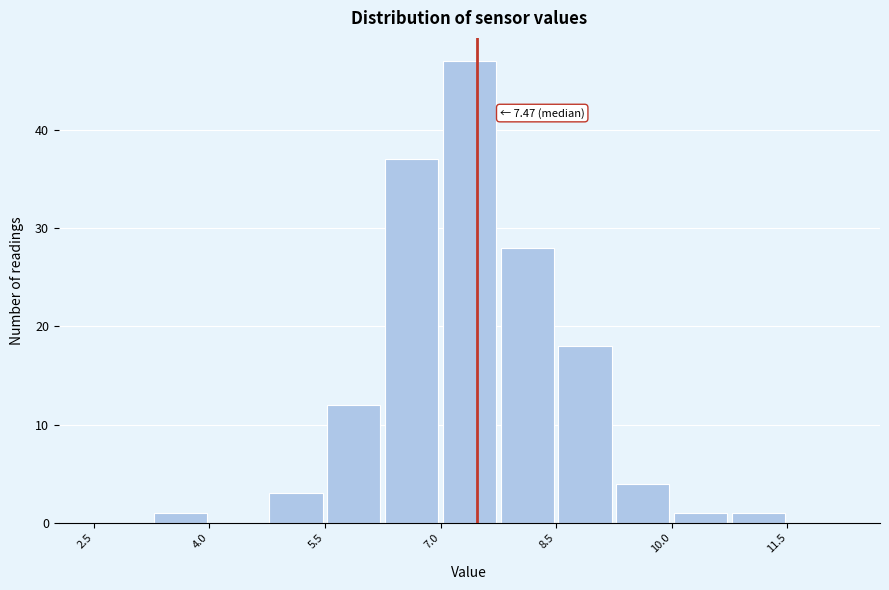

Around what value on the x-axis is the tallest bar? Give the approximate position of its centre, as read against the axis.

7.4